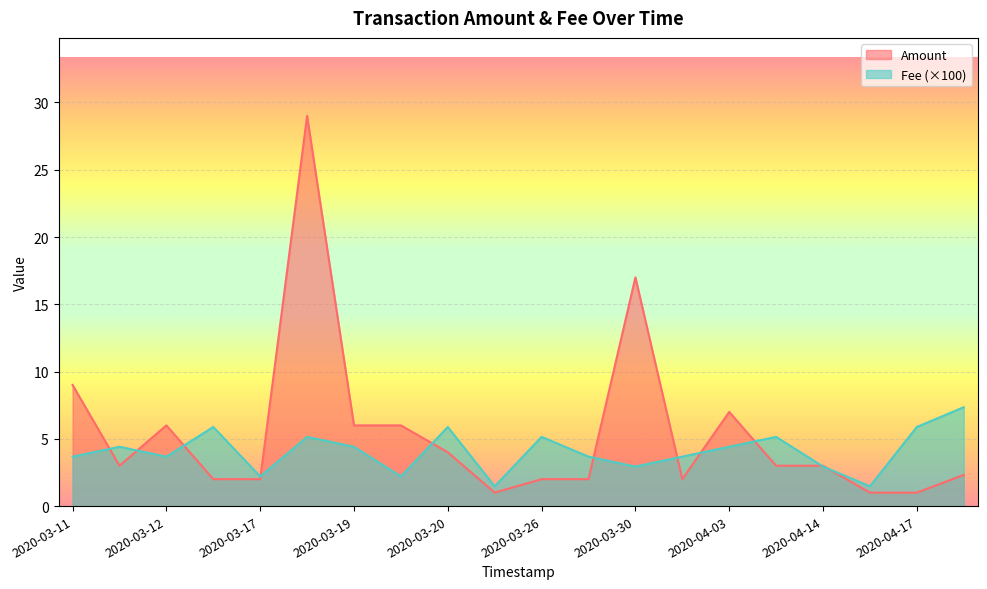

Does the chart display data point markers on the line(s)?

No